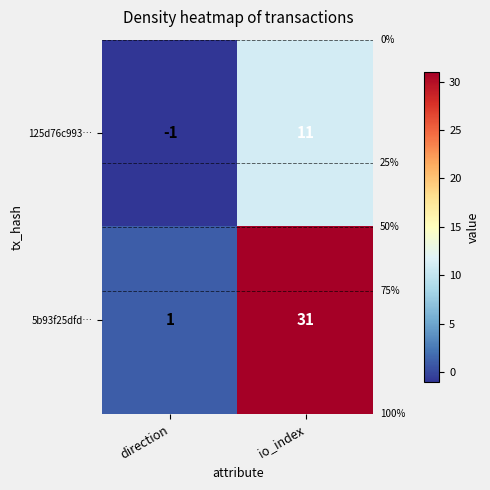

List the series in order of their overall mean, highest first.

5b93f25dfd…, 125d76c993…